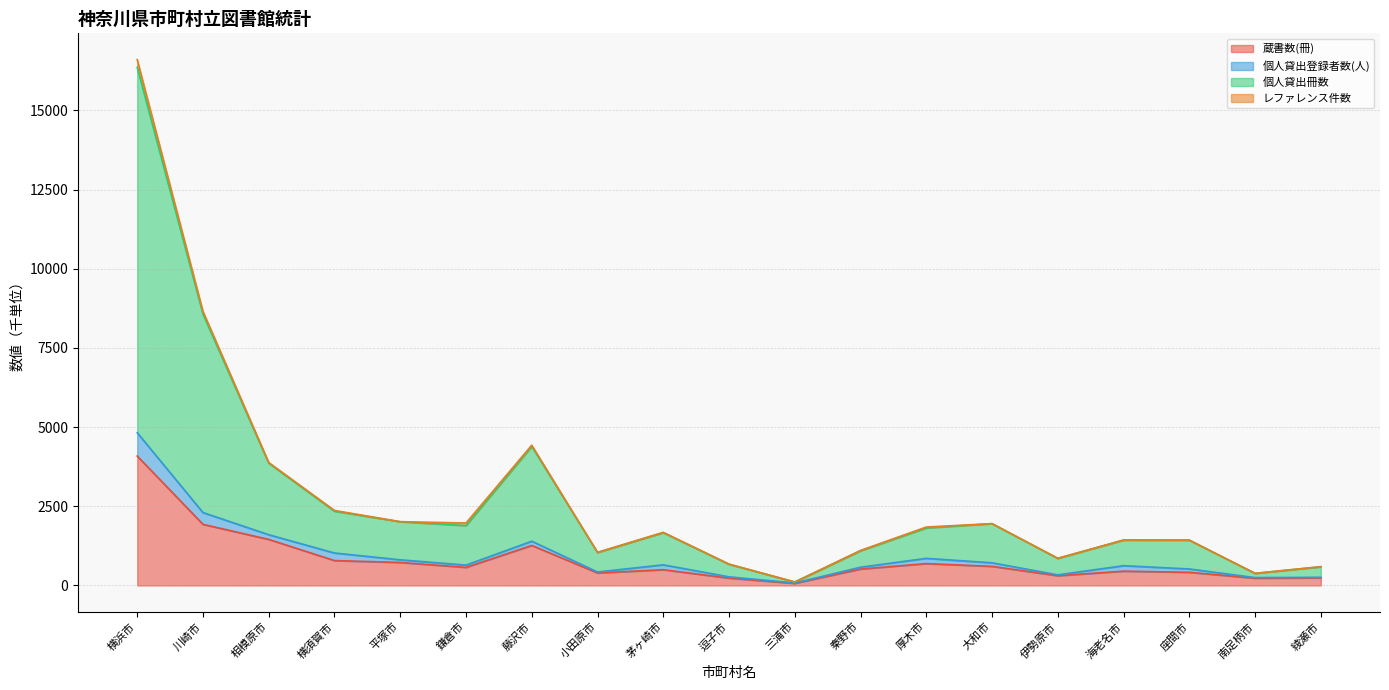

Which category has the highest value in the 蔵書数(冊) series?

横浜市